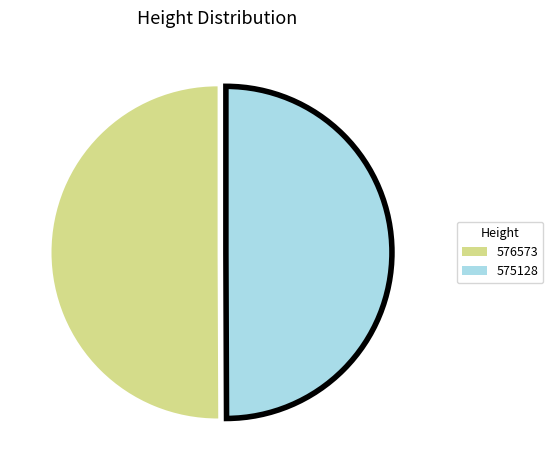

Combined, do 575128 and 576573 account for over 50%?

Yes